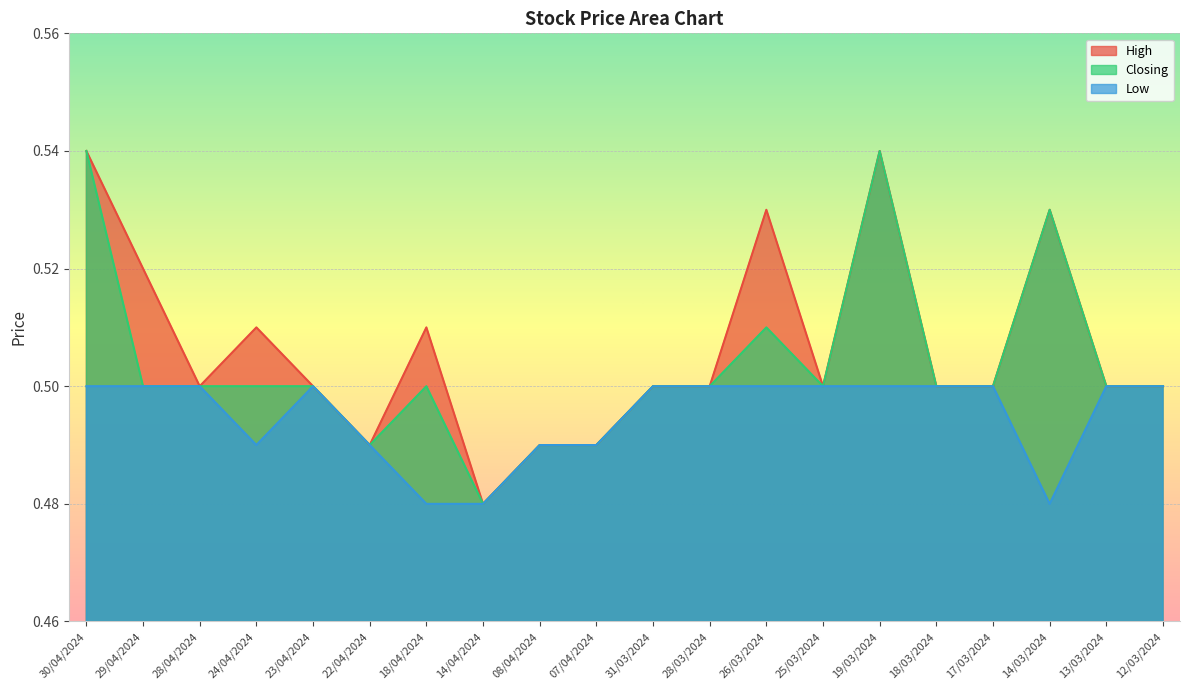

How many interior local valleys does the Closing series have?

3